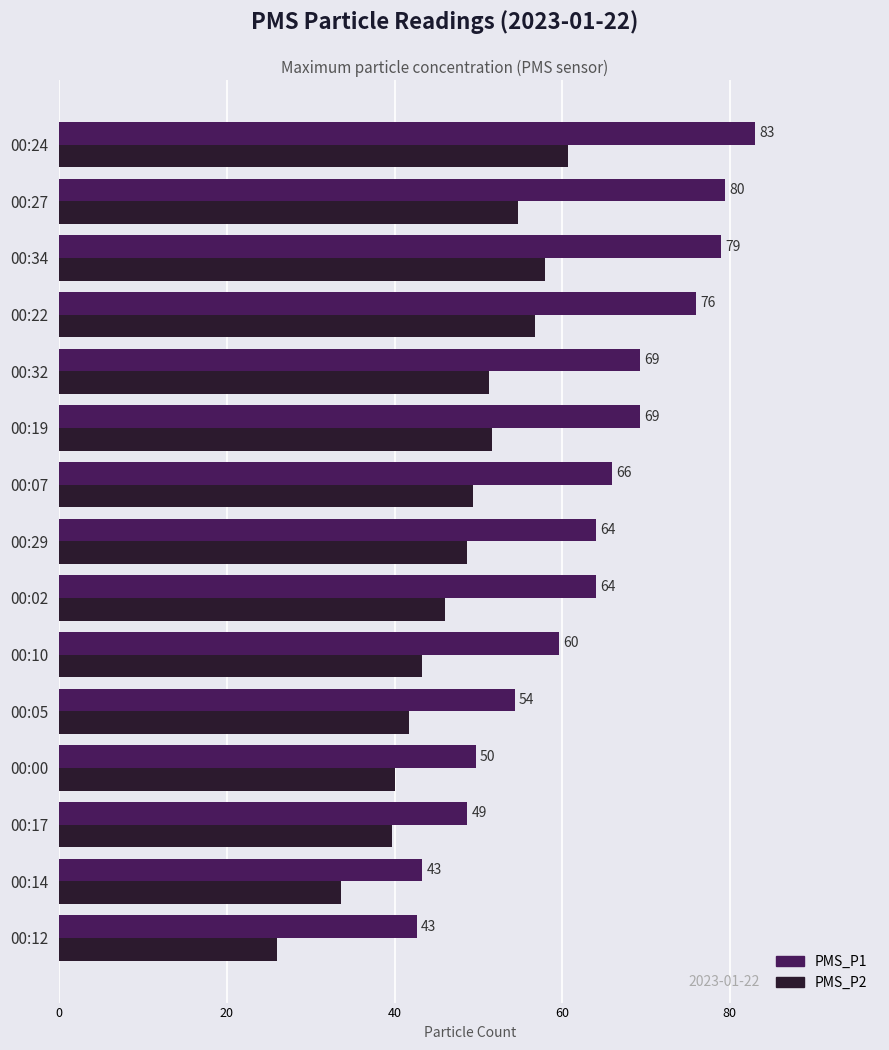

How many data points in PMS_P2 are above 48?

8